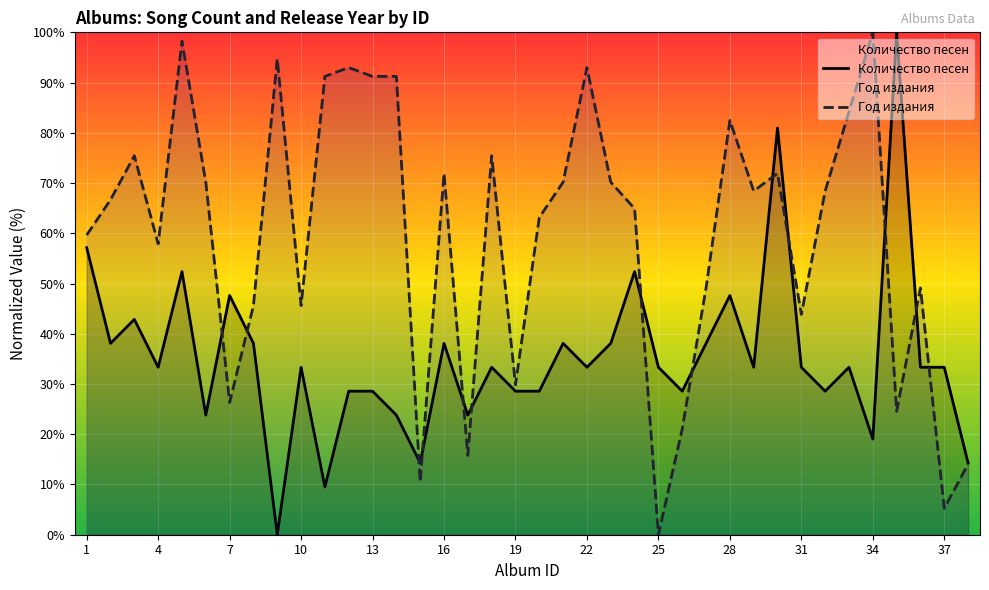

Rank the series by their average value, from lowest to highest.

Количество песен, Год издания